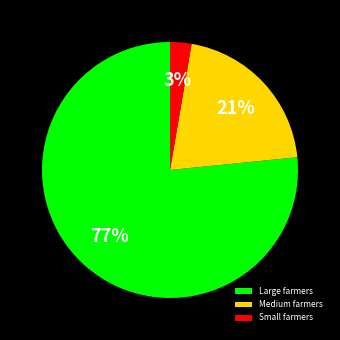

The Small farmers slice represents 3% of the pie. True or false?

True